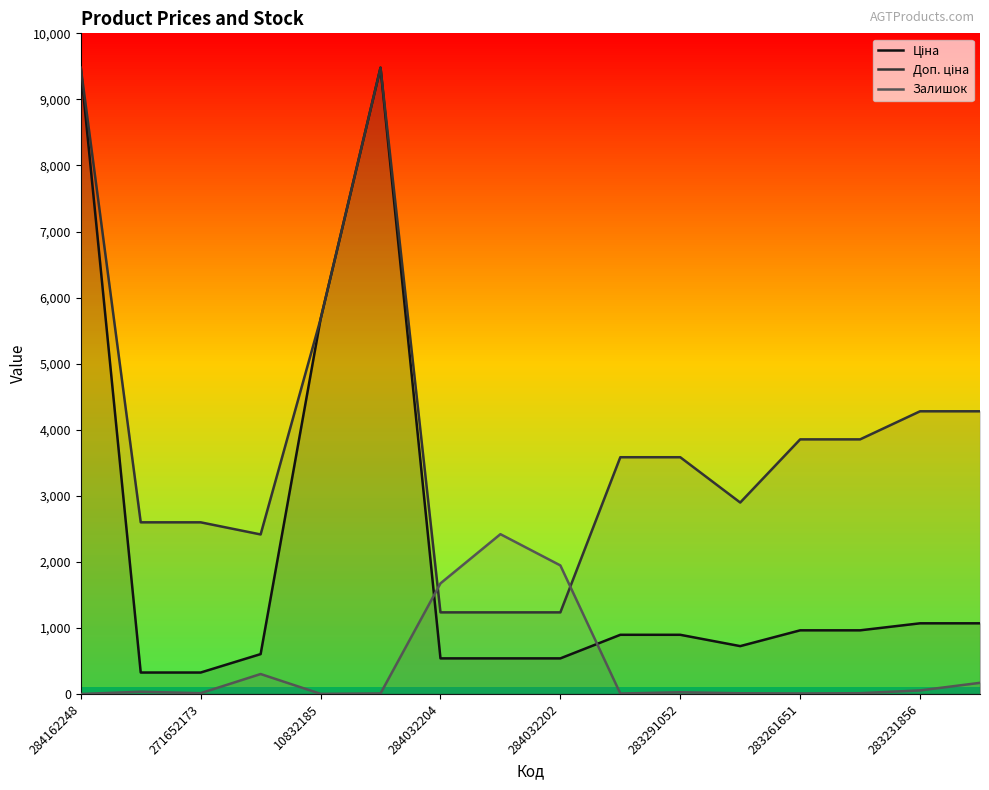

What is the difference between the highest and lowest values at 284032204?

1135.0